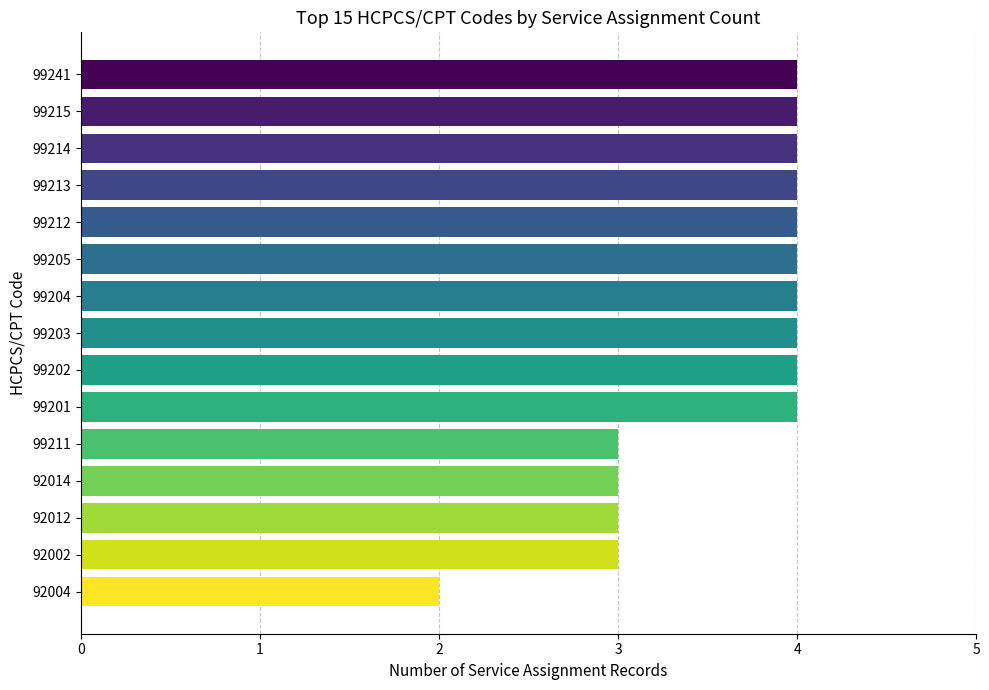

The value at 99205 is 4. True or false?

True